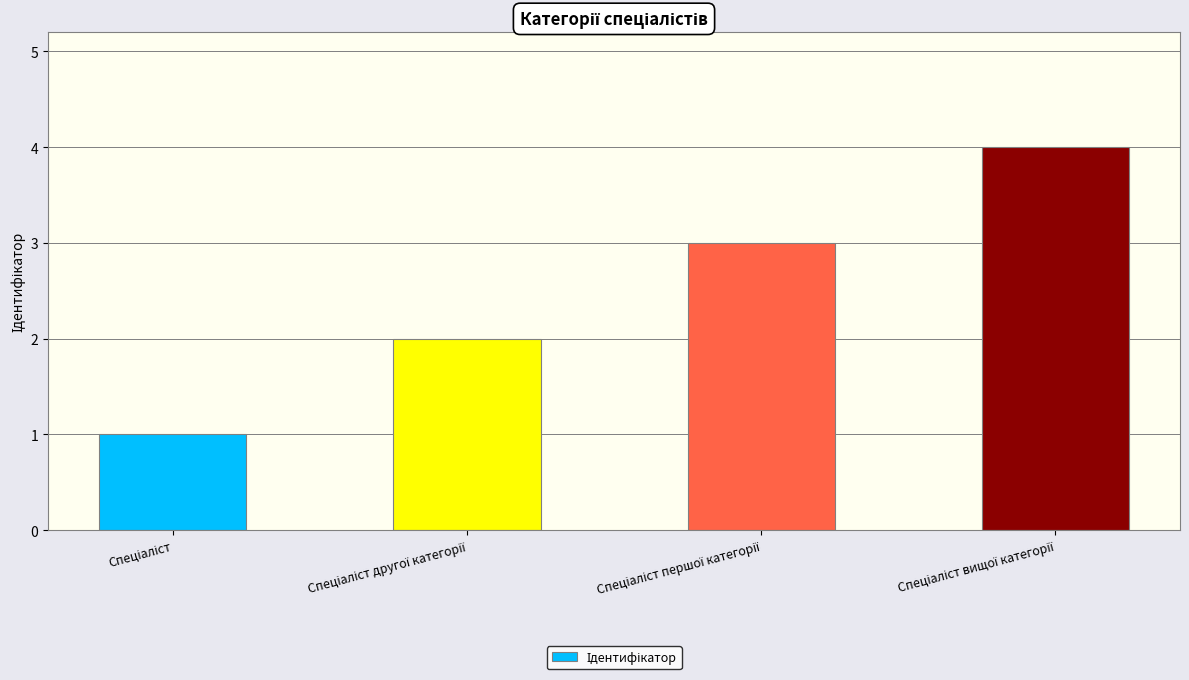

What is the greatest value displayed?

4